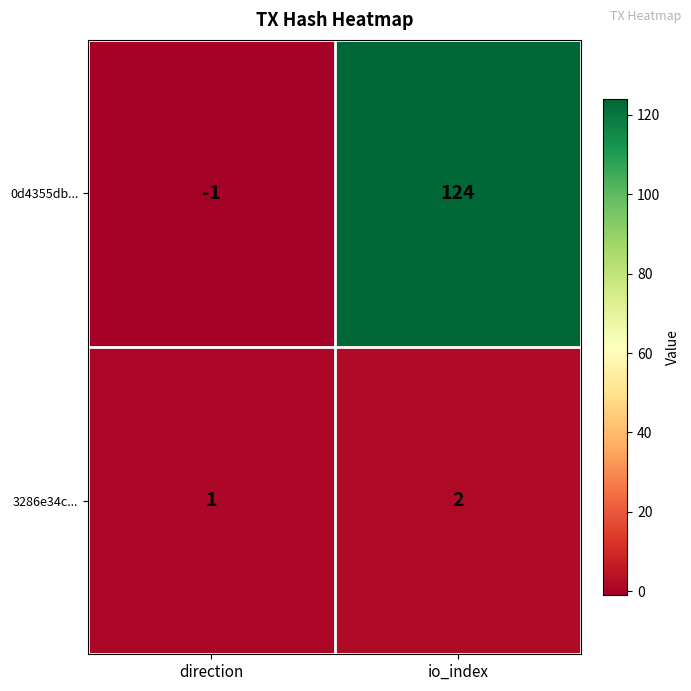

Reading left to right, extract all data points from this chart.

0d4355db...: -1	124
3286e34c...: 1	2